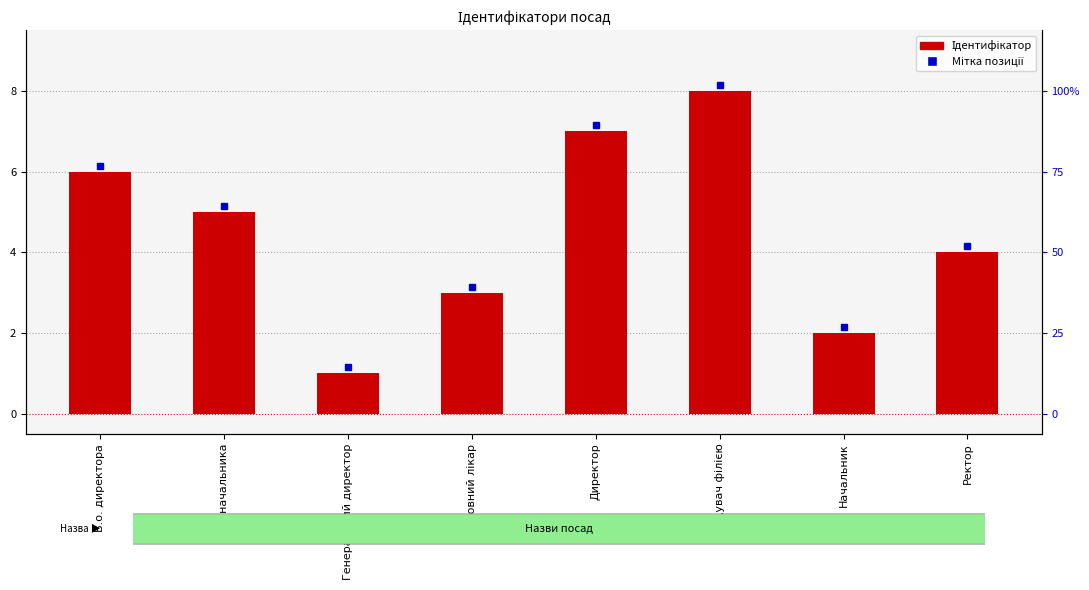

What is the change in value from В.о. начальника to Головний лікар?

-2